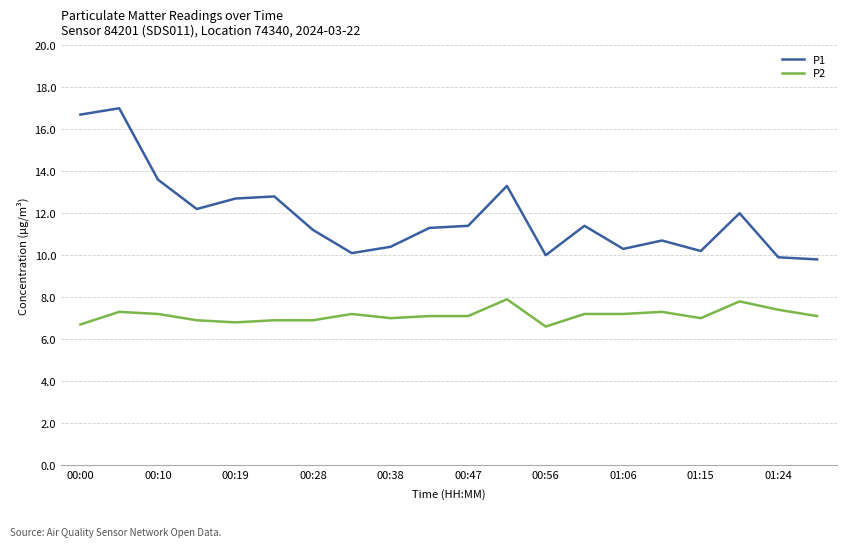

What is the maximum value shown in the chart?

17.0